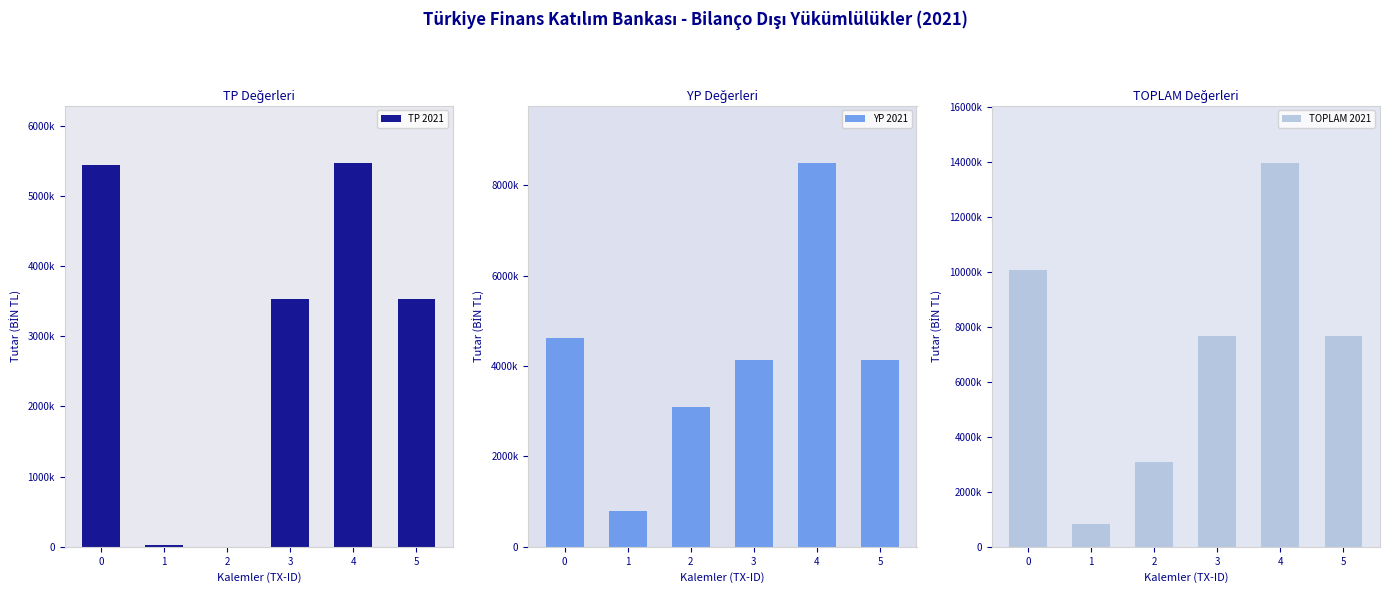

At how many categories does at least one series exceed 2066793?

5